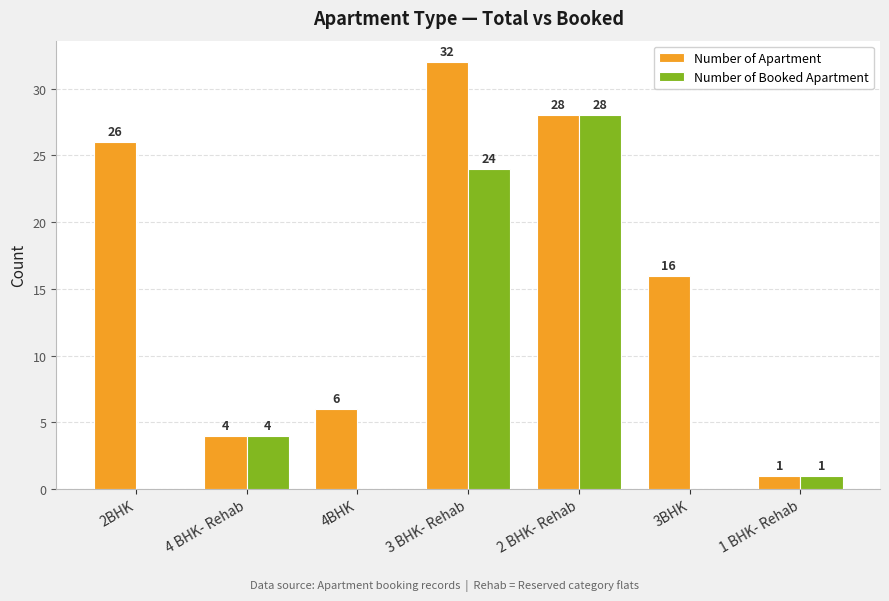

What is the average value of the Number of Booked Apartment series?

8